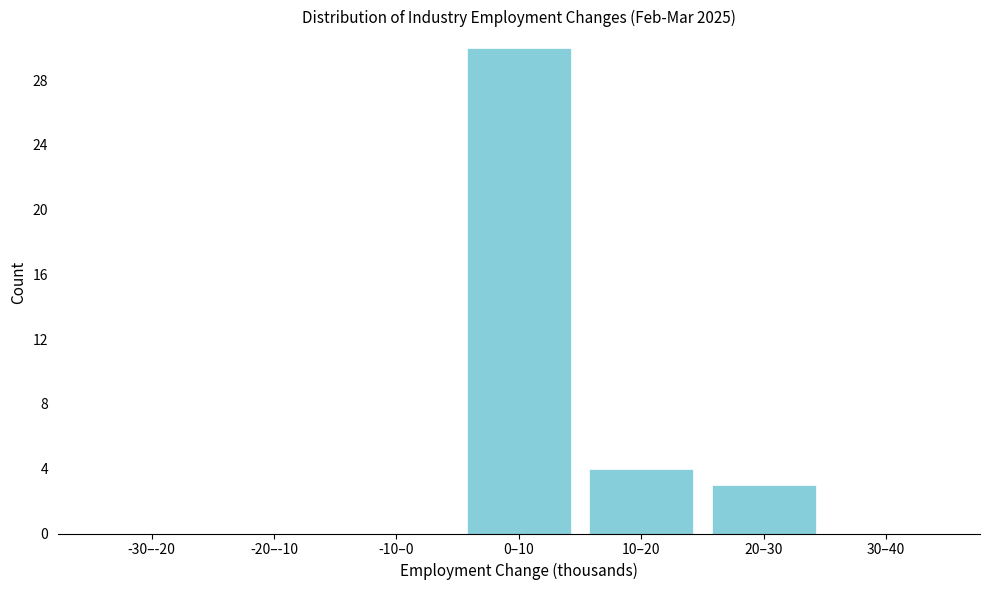

Reading left to right, what are all the values shown in this chart?

-30–-20=0	-20–-10=0	-10–0=0	0–10=30	10–20=4	20–30=3	30–40=0